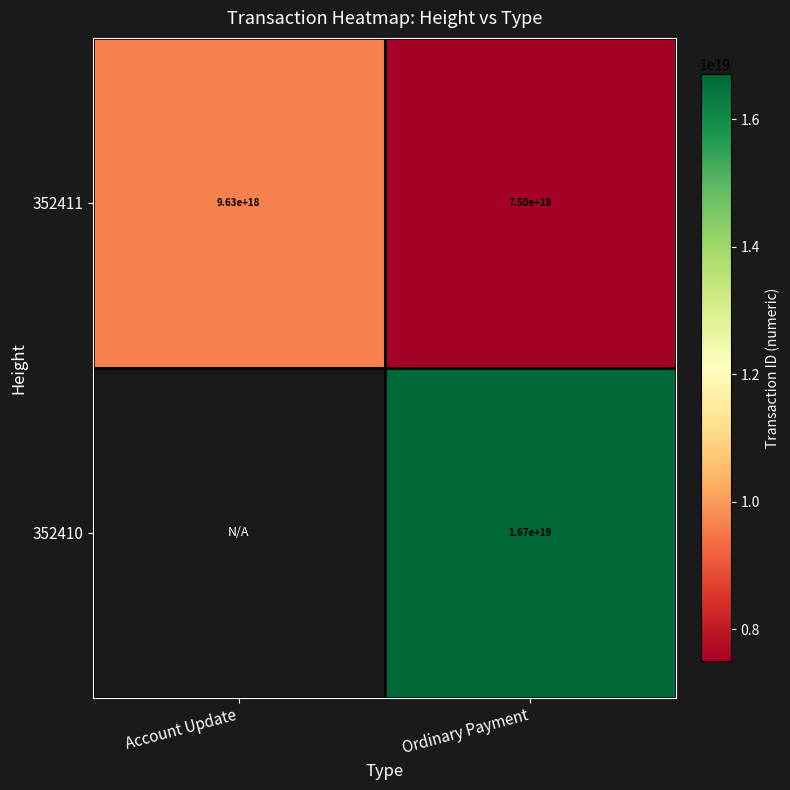

How many distinct data groups are displayed?

2